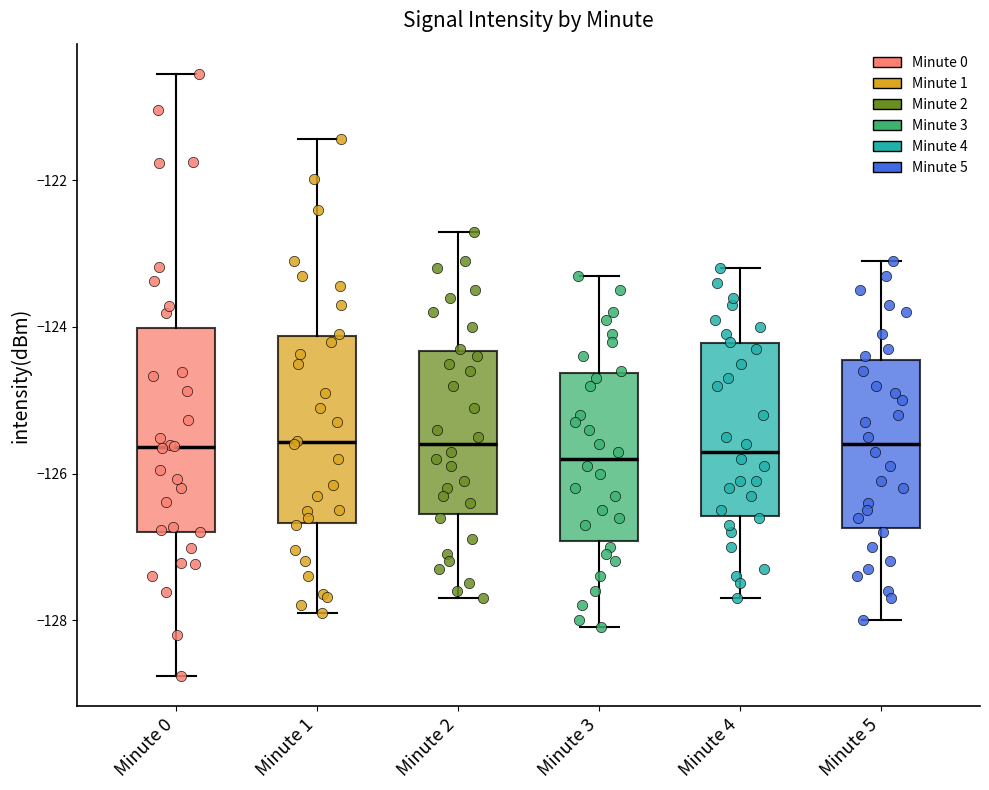

Comparing the boxes themselves (not the whiskers), which one is the tallest?

Minute 0